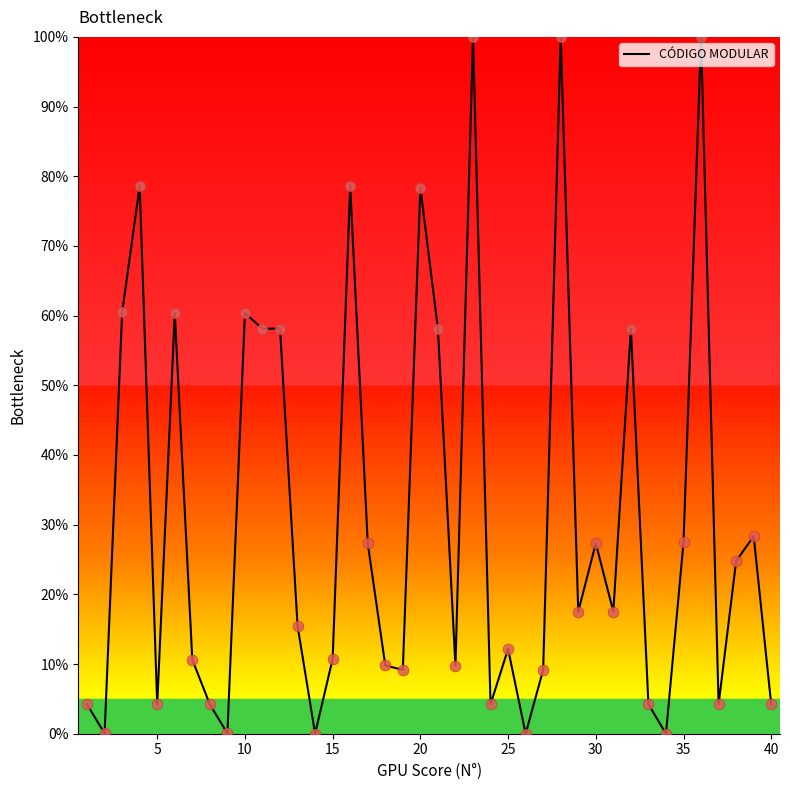

What is the maximum value shown in the chart?

100.0